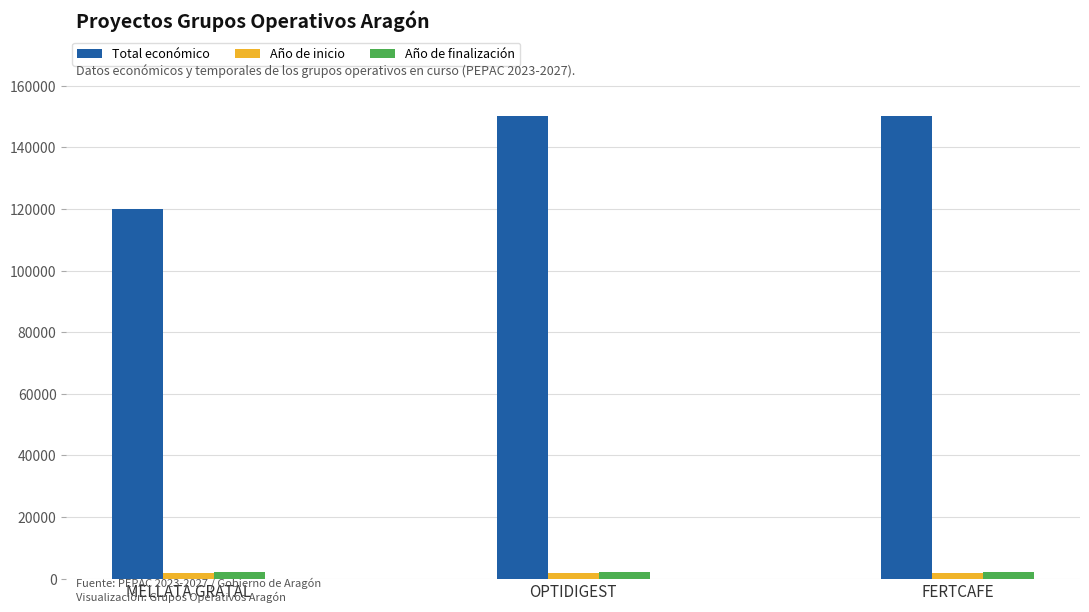

Is it true that Total económico equals 150000 at FERTCAFE?

True